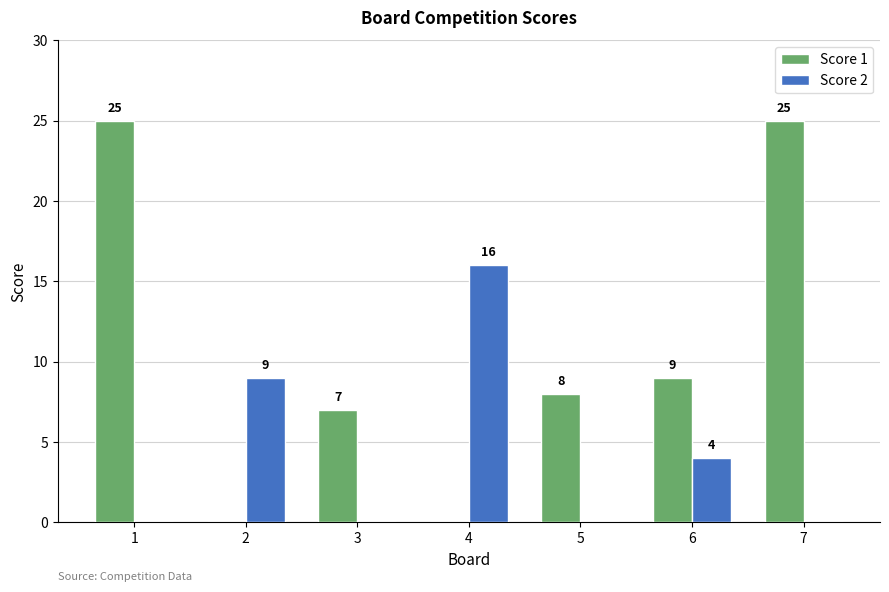

Reading left to right, list all the values displayed in this chart.

Score 1: 1=25	2=0	3=7	4=0	5=8	6=9	7=25
Score 2: 1=0	2=9	3=0	4=16	5=0	6=4	7=0